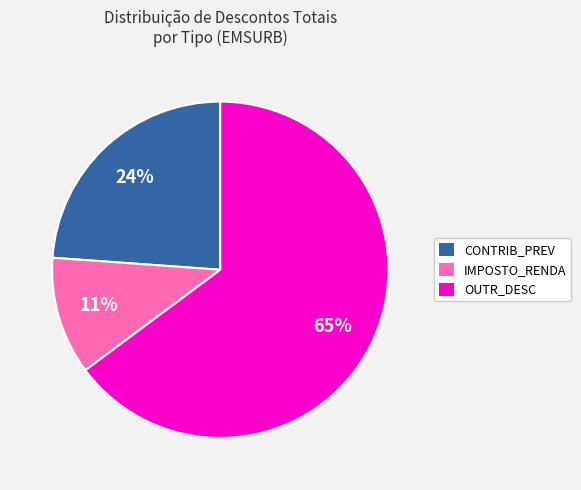

To the nearest percent, what is the average slice percentage?

33%